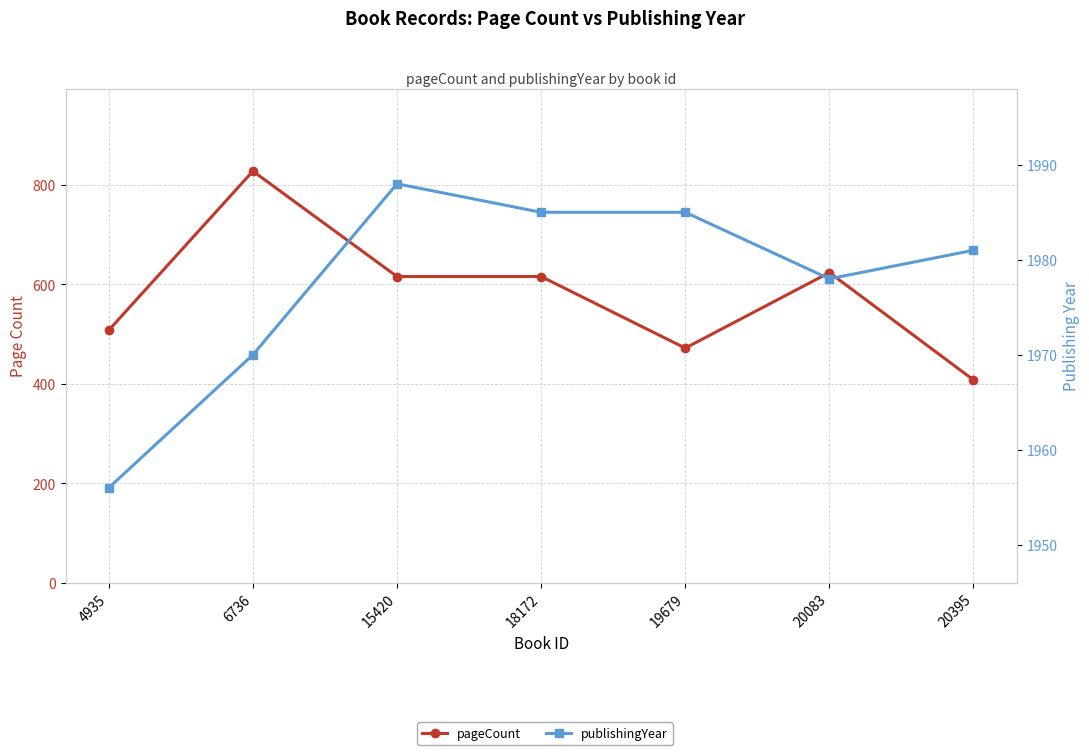

How many lines are shown in the chart?

2